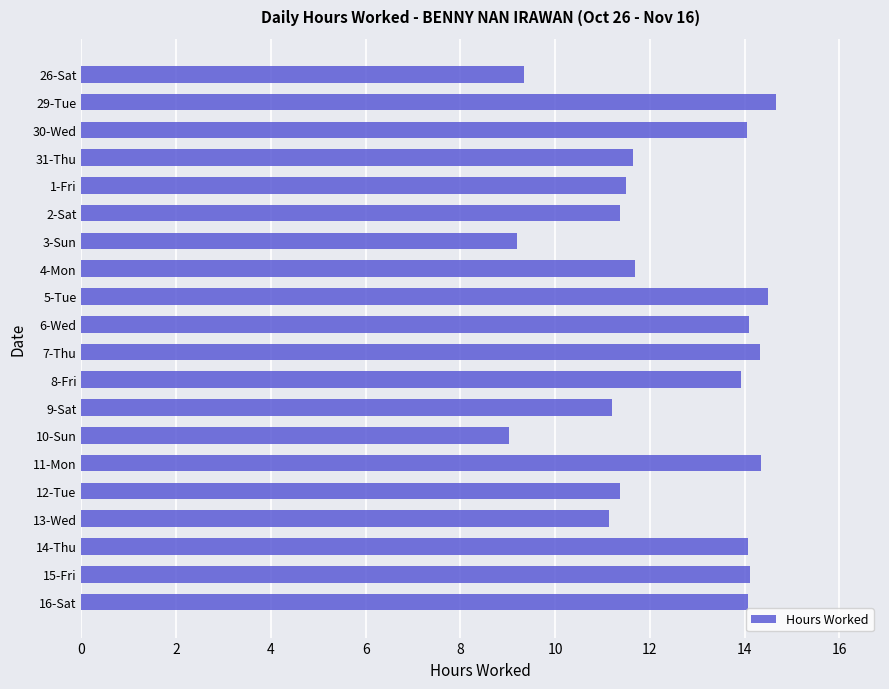

What is the difference between the maximum and minimum values?

5.6